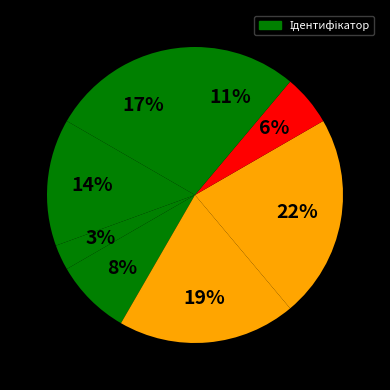

Count the number of slices in the pie.

8